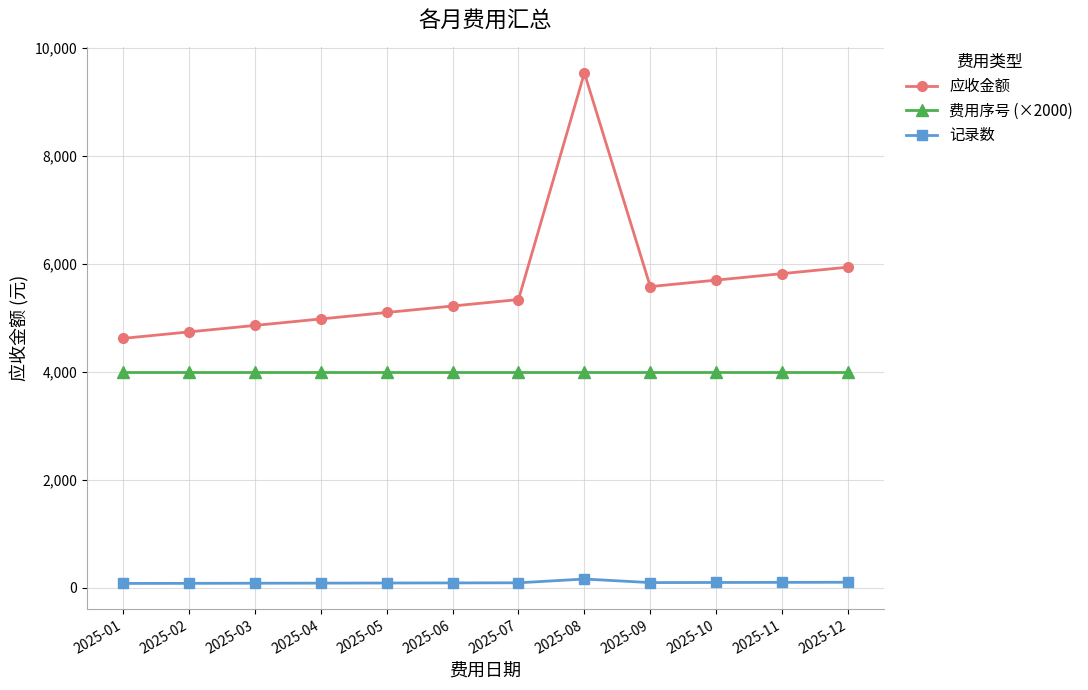

True or false: 应收金额 has more than 0 interior local peaks.

True